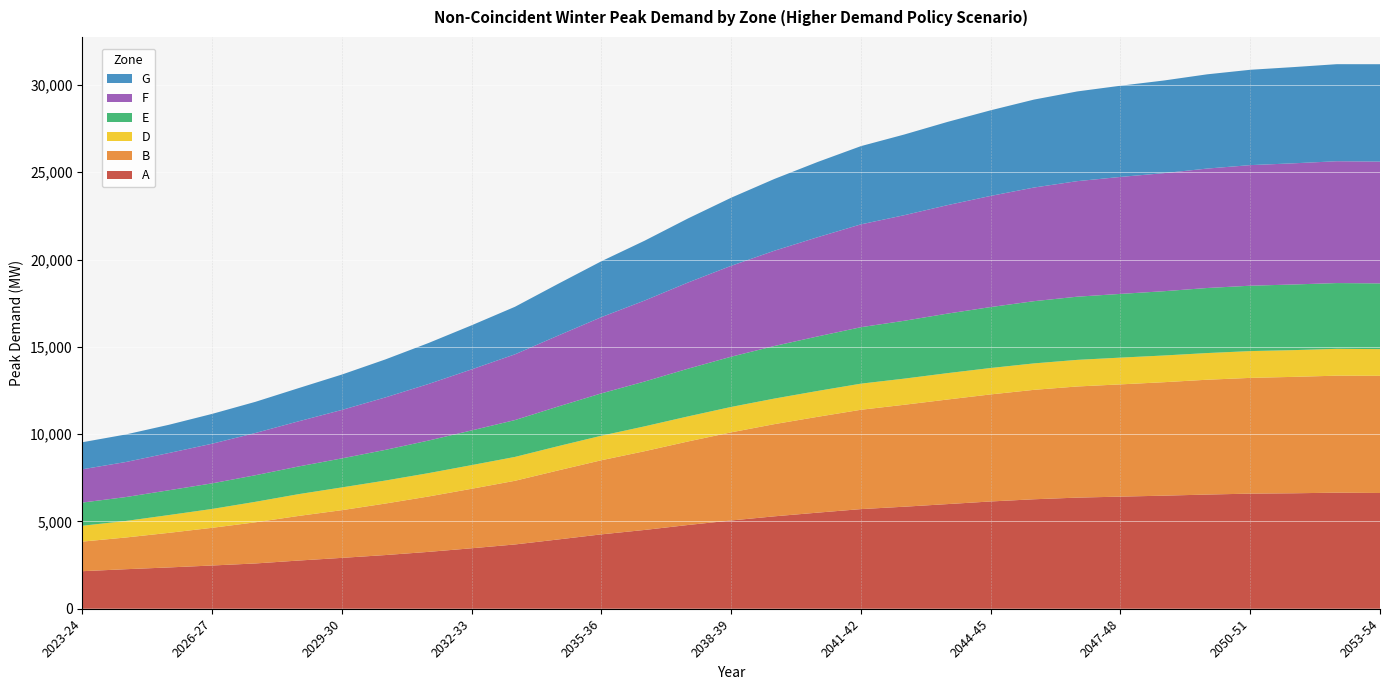

Reading left to right, transcribe all the data shown in this chart.

A: 2023-24=2151	2024-25=2264	2025-26=2366	2026-27=2477	2027-28=2594	2028-29=2761	2029-30=2914	2030-31=3074	2031-32=3257	2032-33=3464	2033-34=3682	2034-35=3969	2035-36=4261	2036-37=4514	2037-38=4797	2038-39=5056	2039-40=5294	2040-41=5505	2041-42=5707	2042-43=5844	2043-44=5994	2044-45=6145	2045-46=6271	2046-47=6365	2047-48=6422	2048-49=6477	2049-50=6540	2050-51=6594	2051-52=6614	2052-53=6648	2053-54=6630
B: 2023-24=1695	2024-25=1816	2025-26=1982	2026-27=2159	2027-28=2357	2028-29=2556	2029-30=2733	2030-31=2950	2031-32=3172	2032-33=3408	2033-34=3647	2034-35=3955	2035-36=4246	2036-37=4511	2037-38=4784	2038-39=5048	2039-40=5281	2040-41=5489	2041-42=5690	2042-43=5839	2043-44=5990	2044-45=6132	2045-46=6267	2046-47=6366	2047-48=6429	2048-49=6498	2049-50=6577	2050-51=6629	2051-52=6667	2052-53=6702	2053-54=6712
D: 2023-24=909	2024-25=947	2025-26=1019	2026-27=1081	2027-28=1174	2028-29=1248	2029-30=1304	2030-31=1318	2031-32=1338	2032-33=1356	2033-34=1367	2034-35=1390	2035-36=1405	2036-37=1424	2037-38=1435	2038-39=1456	2039-40=1464	2040-41=1482	2041-42=1496	2042-43=1497	2043-44=1511	2044-45=1513	2045-46=1515	2046-47=1524	2047-48=1533	2048-49=1530	2049-50=1528	2050-51=1535	2051-52=1532	2052-53=1537	2053-54=1529
E: 2023-24=1327	2024-25=1369	2025-26=1420	2026-27=1466	2027-28=1523	2028-29=1586	2029-30=1662	2030-31=1756	2031-32=1866	2032-33=1987	2033-34=2111	2034-35=2271	2035-36=2426	2036-37=2568	2037-38=2733	2038-39=2877	2039-40=3012	2040-41=3123	2041-42=3234	2042-43=3314	2043-44=3410	2044-45=3491	2045-46=3564	2046-47=3619	2047-48=3650	2048-49=3682	2049-50=3726	2050-51=3745	2051-52=3760	2052-53=3768	2053-54=3765
F: 2023-24=1907	2024-25=2007	2025-26=2134	2026-27=2271	2027-28=2420	2028-29=2587	2029-30=2776	2030-31=3004	2031-32=3240	2032-33=3497	2033-34=3766	2034-35=4064	2035-36=4367	2036-37=4639	2037-38=4936	2038-39=5207	2039-40=5458	2040-41=5683	2041-42=5891	2042-43=6048	2043-44=6213	2044-45=6367	2045-46=6510	2046-47=6618	2047-48=6700	2048-49=6763	2049-50=6841	2050-51=6907	2051-52=6941	2052-53=6978	2053-54=6975
G: 2023-24=1549	2024-25=1578	2025-26=1617	2026-27=1708	2027-28=1785	2028-29=1901	2029-30=2027	2030-31=2175	2031-32=2347	2032-33=2526	2033-34=2723	2034-35=2964	2035-36=3202	2036-37=3428	2037-38=3670	2038-39=3901	2039-40=4111	2040-41=4310	2041-42=4481	2042-43=4621	2043-44=4767	2044-45=4904	2045-46=5037	2046-47=5139	2047-48=5224	2048-49=5306	2049-50=5398	2050-51=5461	2051-52=5511	2052-53=5559	2053-54=5579